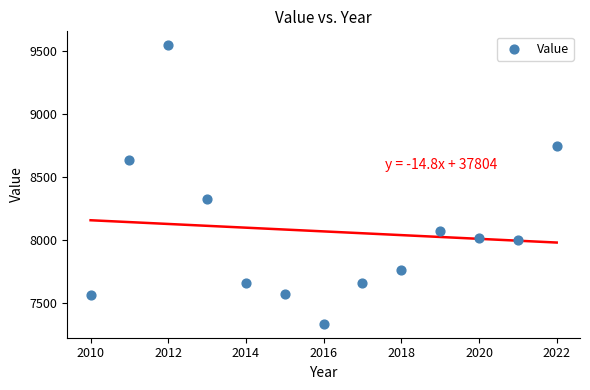

What is the range of Y values (max minus min)?

2210.7